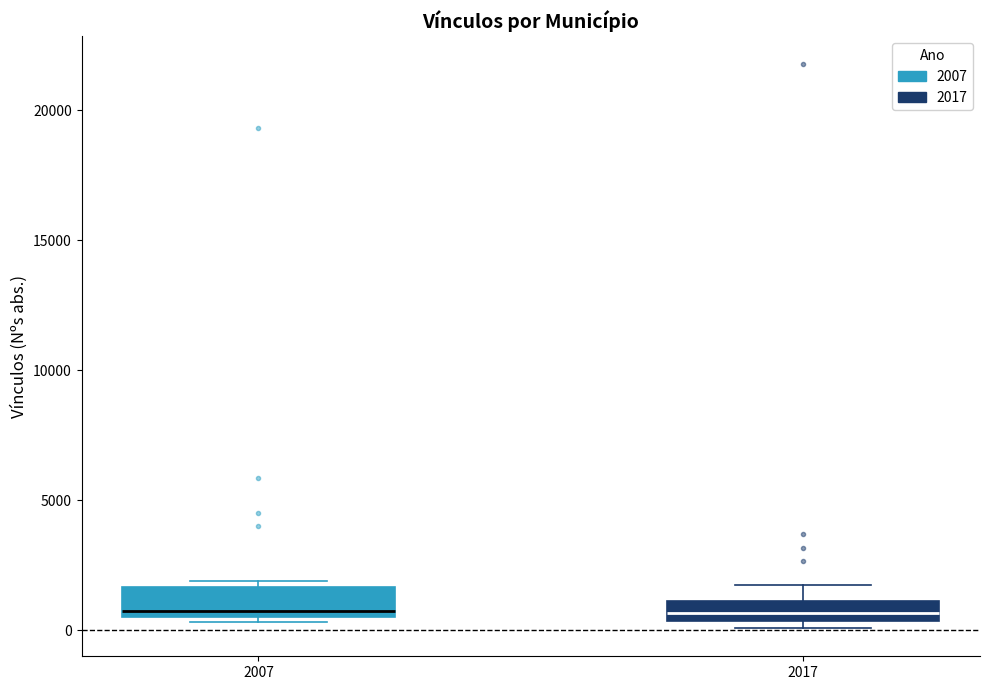

Where does the median line of the box at x = 2007 sit on the y-axis? The values are not printed on the chart, so give them approximately, as read against the axis.

1000